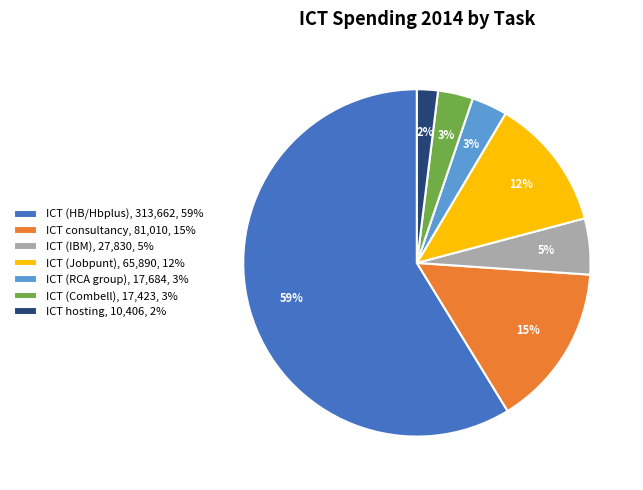

True or false: ICT (Jobpunt) accounts for 12% of the total.

True